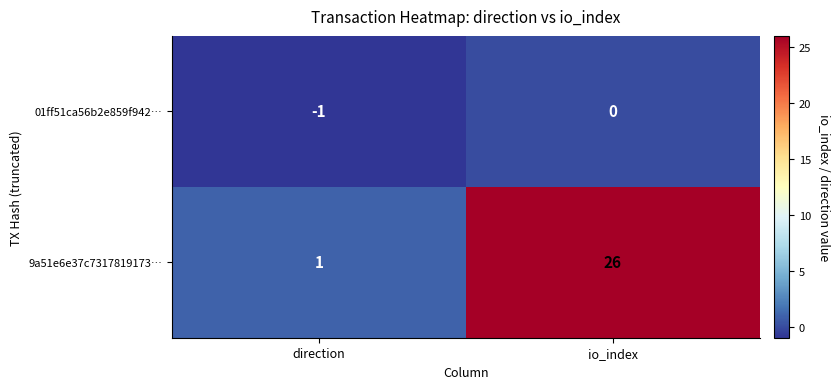

List the series in order of their peak value, lowest first.

01ff51ca56b2e859f942…, 9a51e6e37c7317819173…